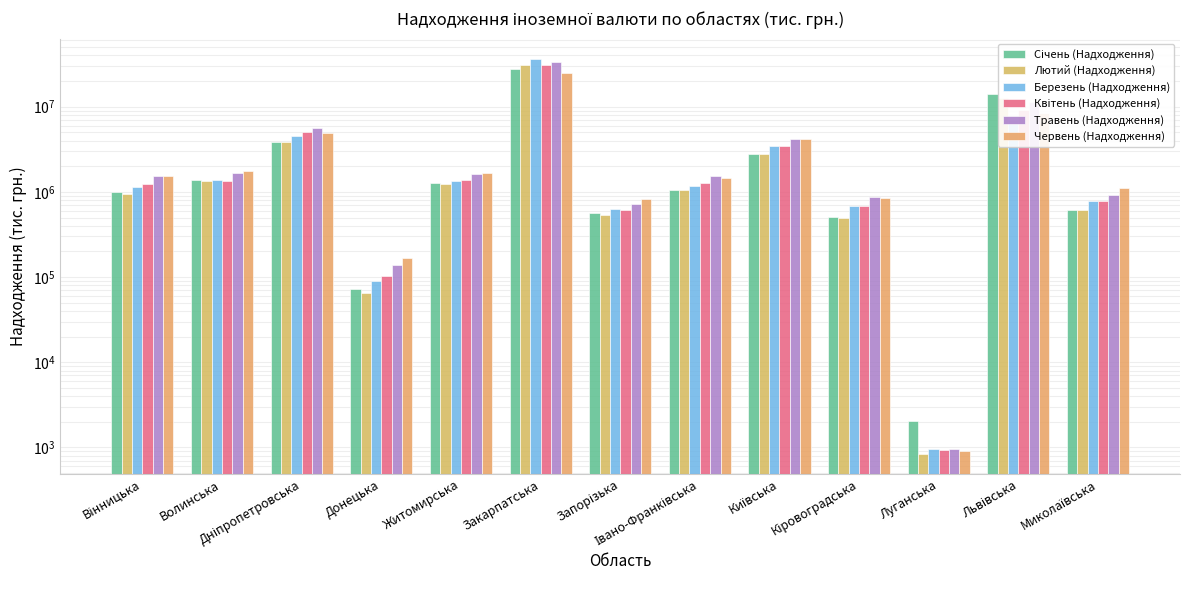

What is the spread (max minus min) of values at Запорізька?

289813.6